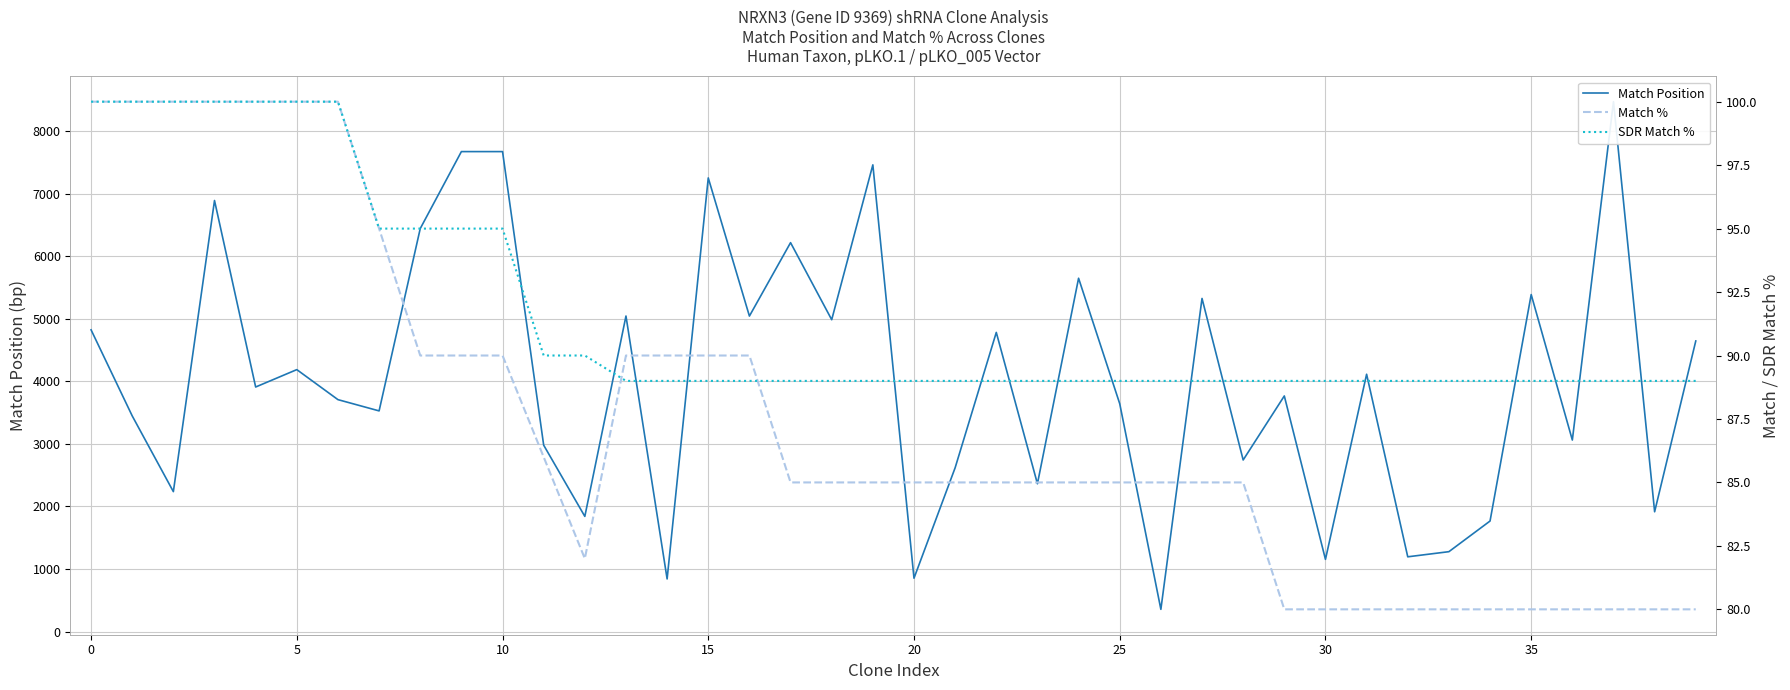

What is the difference between the Match Position values at 24 and 12?

3808